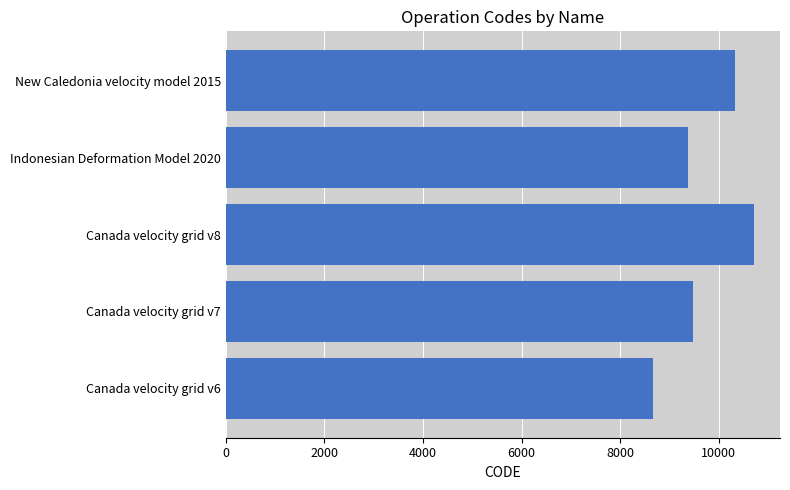

What is the change in value from Canada velocity grid v8 to New Caledonia velocity model 2015?

-384